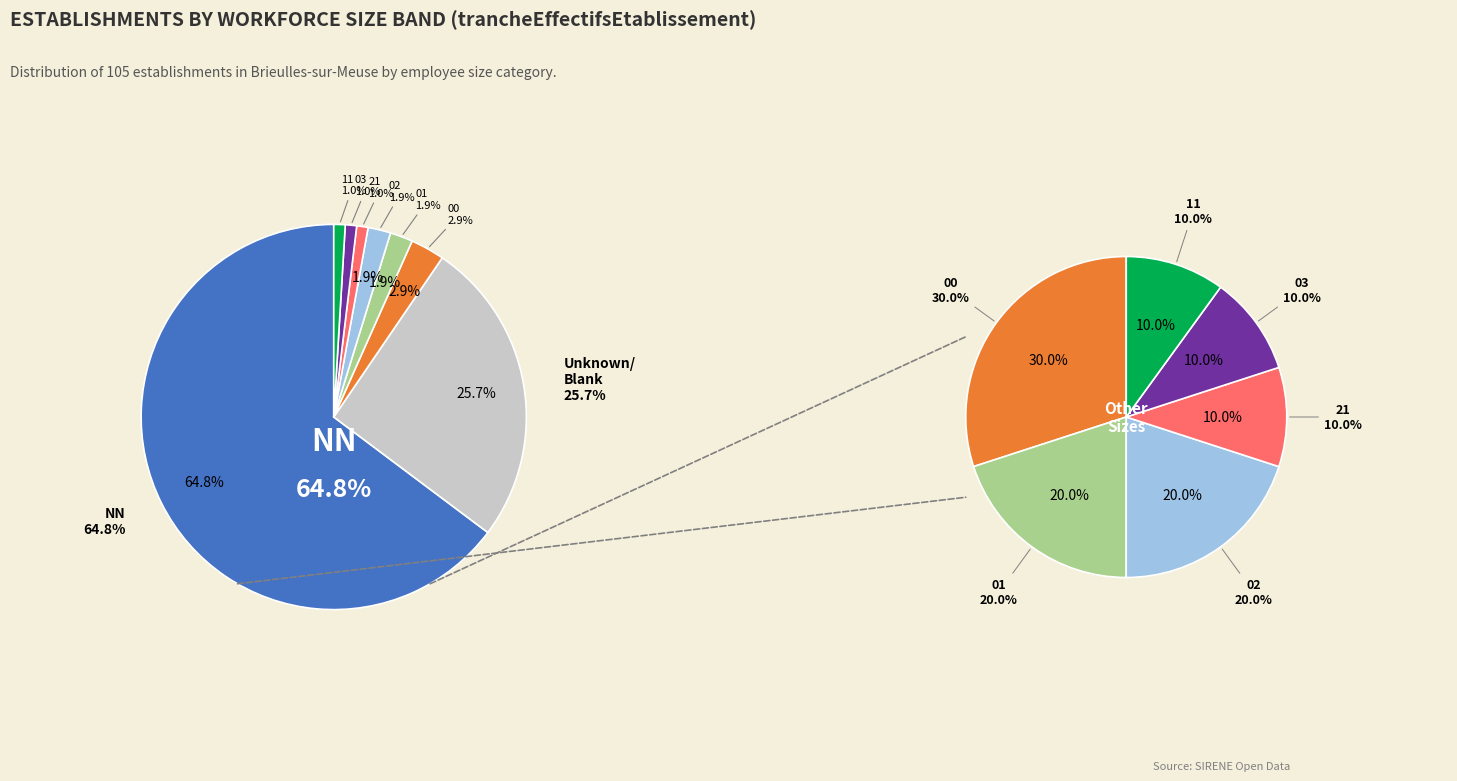

To the nearest percent, what portion does 03 represent?

1%